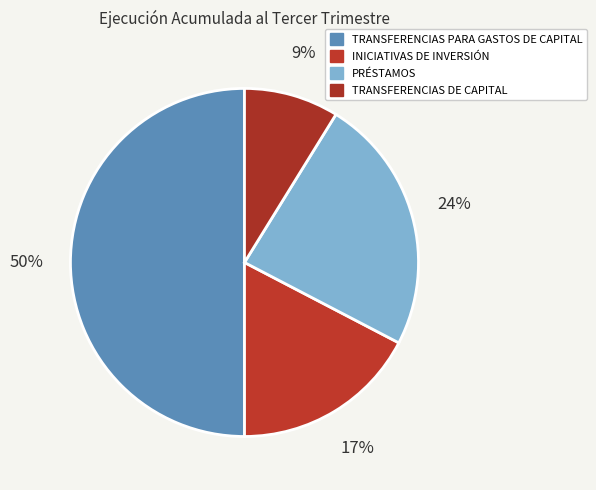

Between PRÉSTAMOS and TRANSFERENCIAS PARA GASTOS DE CAPITAL, which is larger?

TRANSFERENCIAS PARA GASTOS DE CAPITAL